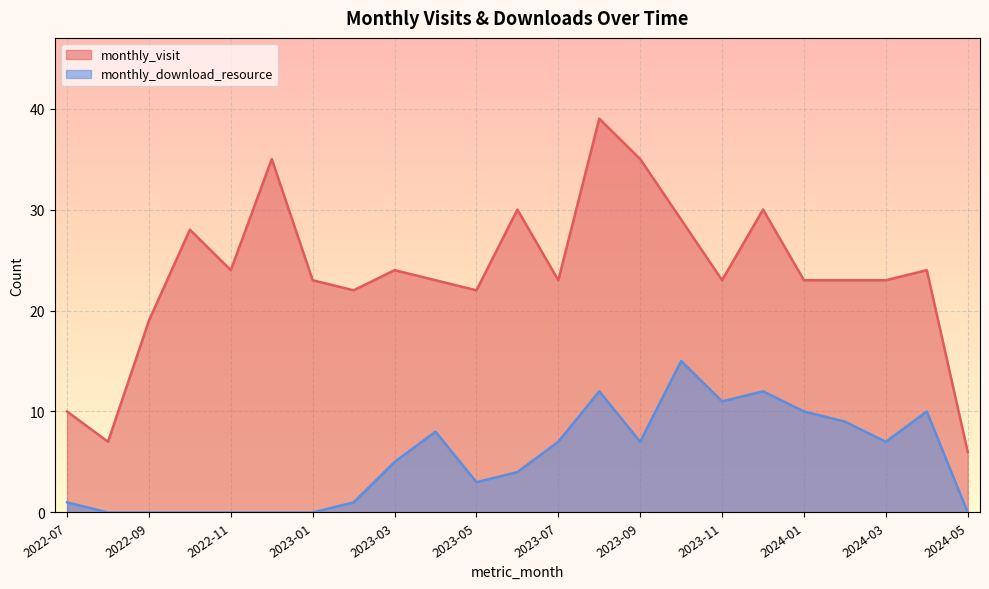

True or false: monthly_visit has a value of 47 at 2023-10.

False